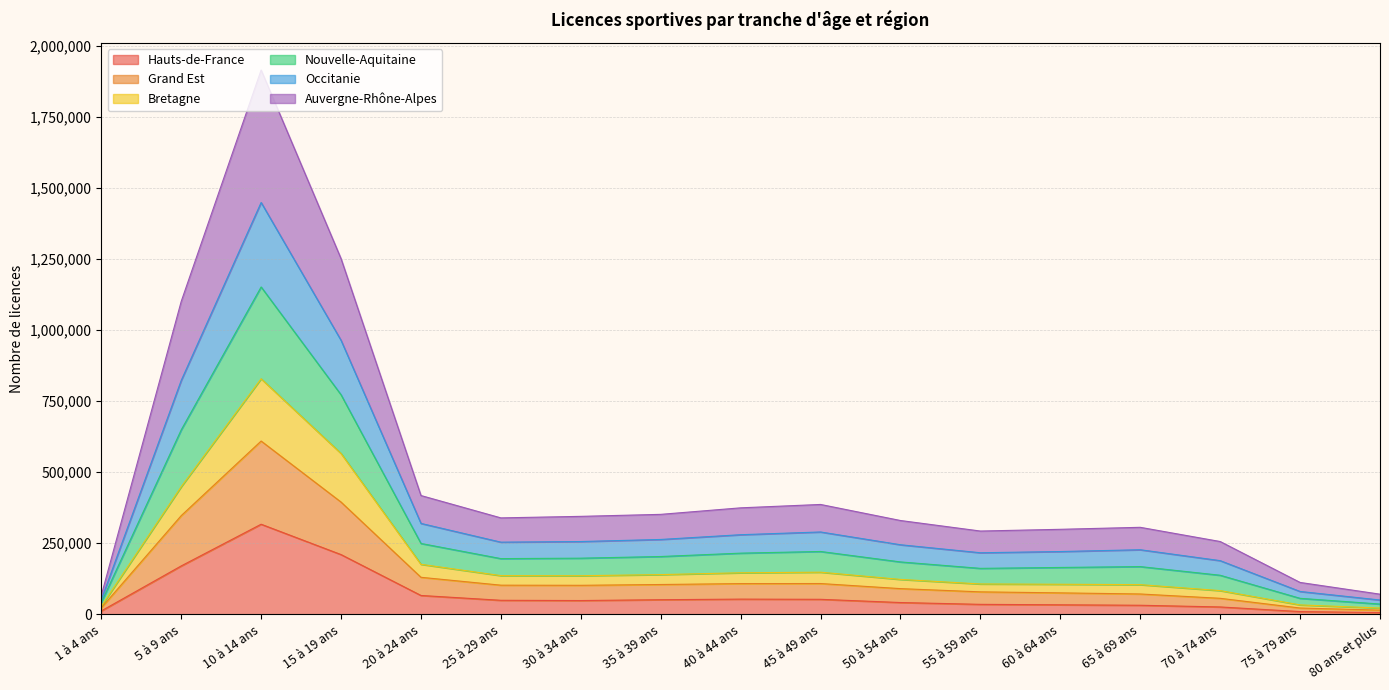

At which category is the sum across all series the highest?

10 à 14 ans